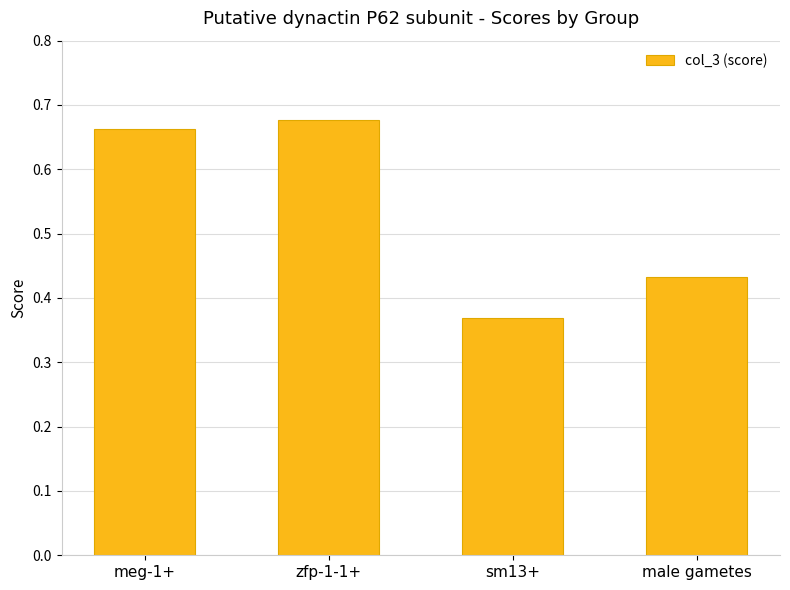

What position from the right is sm13+?

2